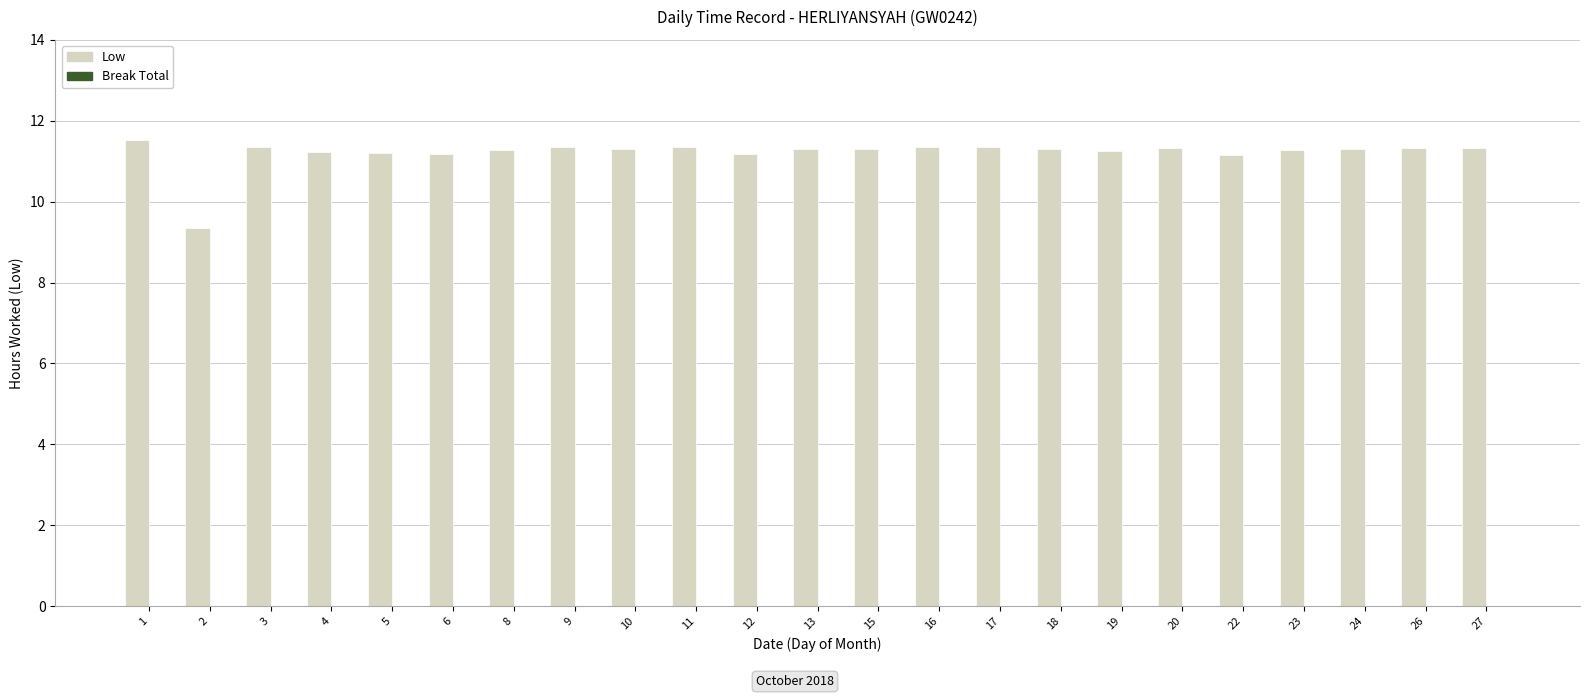

The chart shows a value of 11.3 at 23. True or false?

True